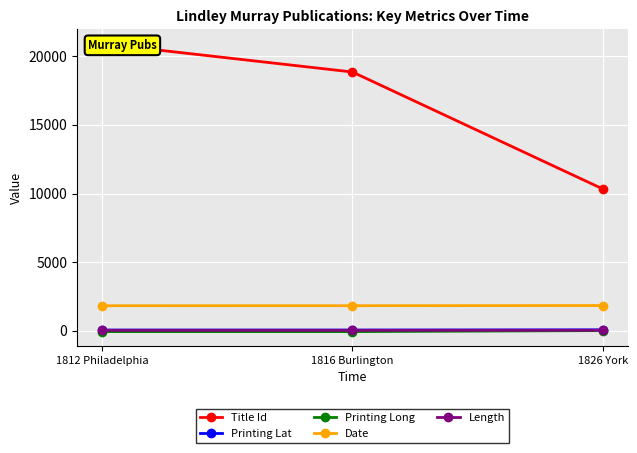

True or false: Title Id has a value of 20930.0 at 1812 Philadelphia.

True